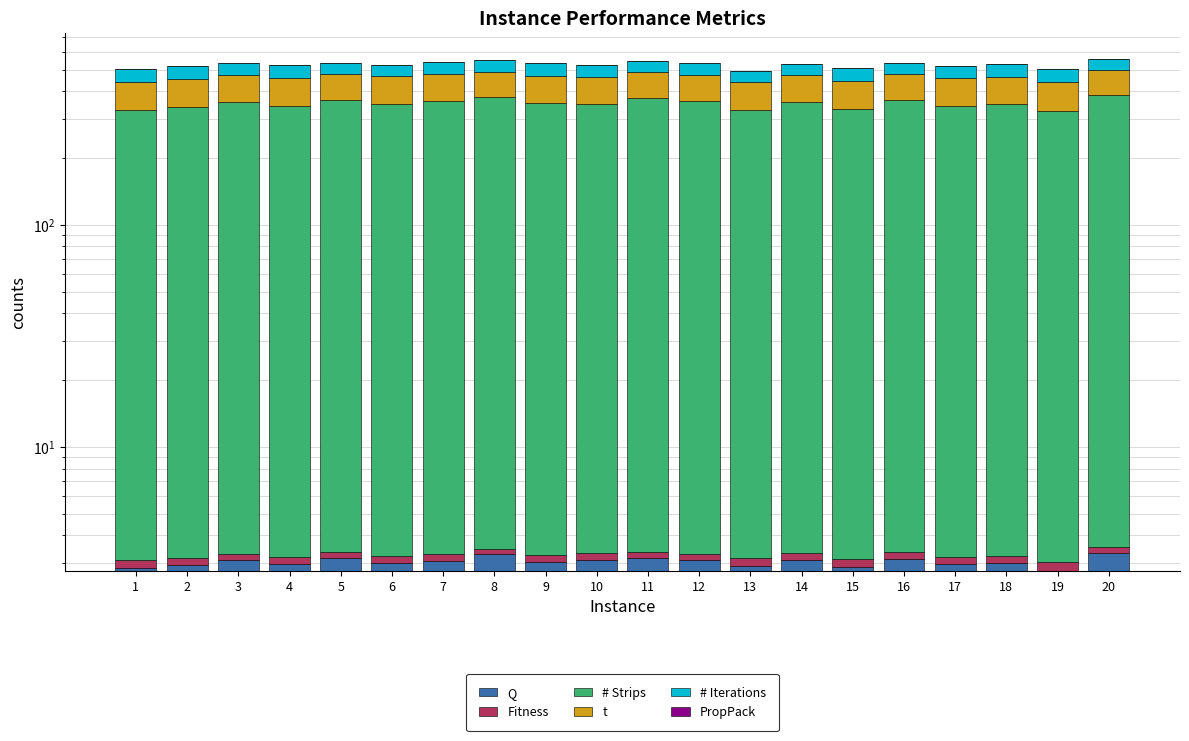

What is the average value of the # Strips series?

348.6